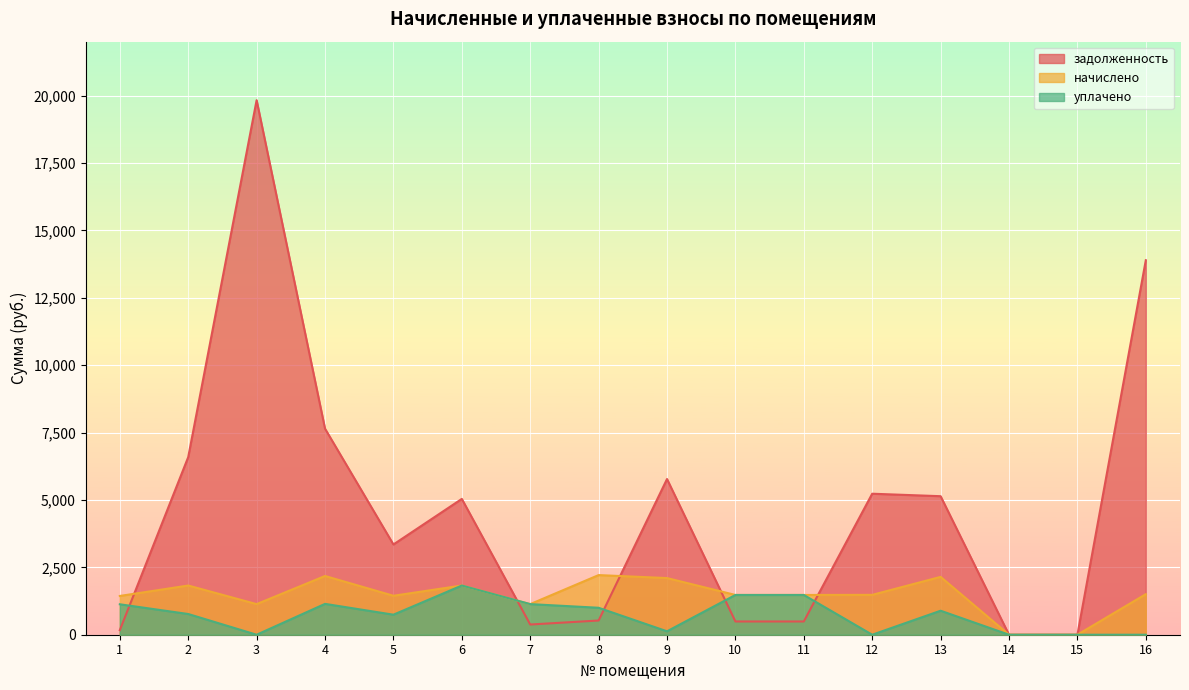

How many intersections are there between задолженность and начислено?

5